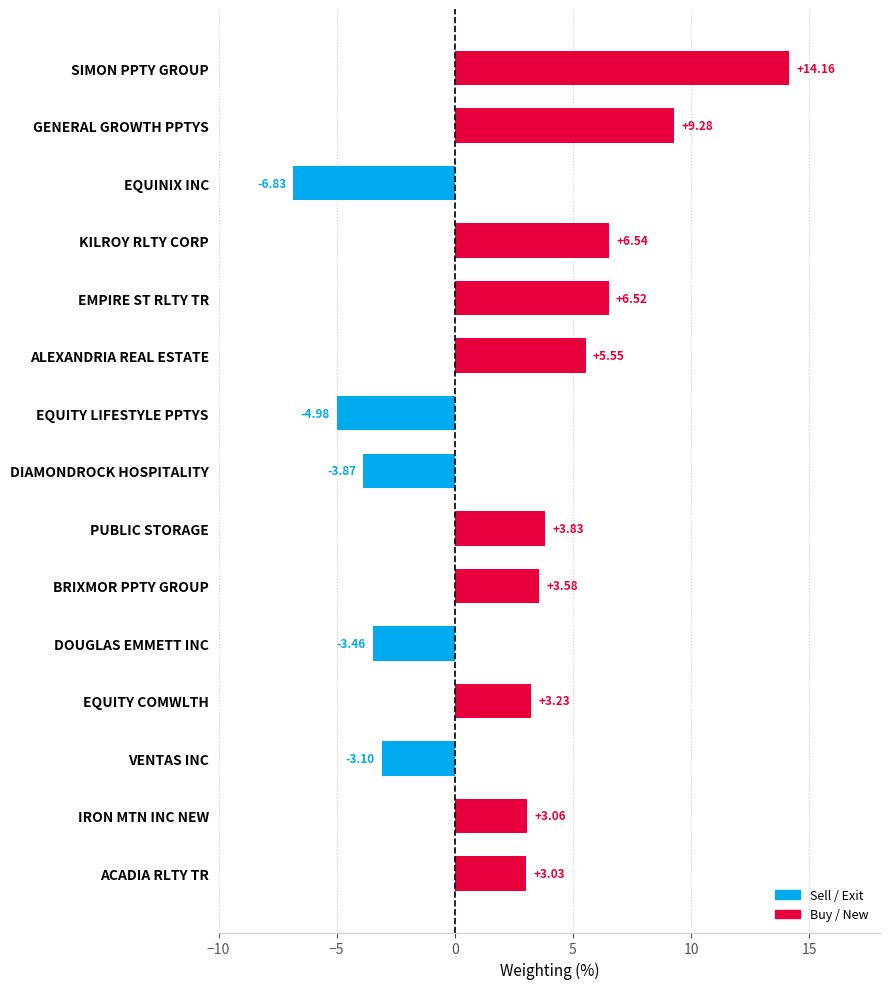

What is the sum of all values?

36.5